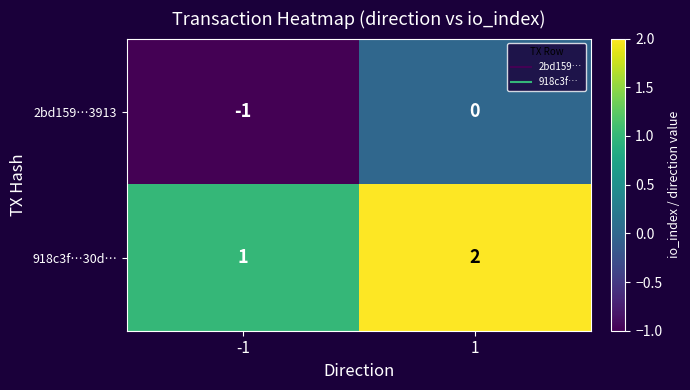

Which series has the largest total across all categories?

918c3f…30d…